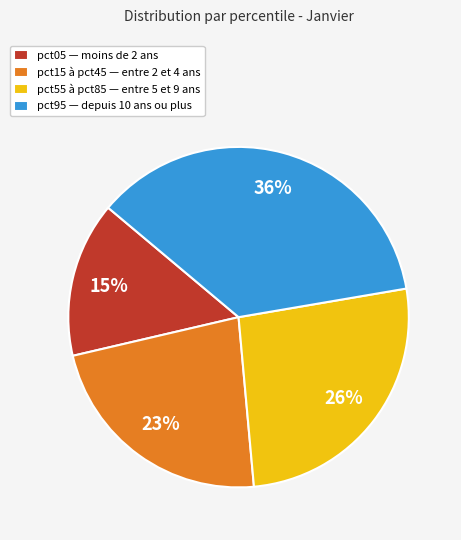

Is there any slice that represents more than half of the pie?

No